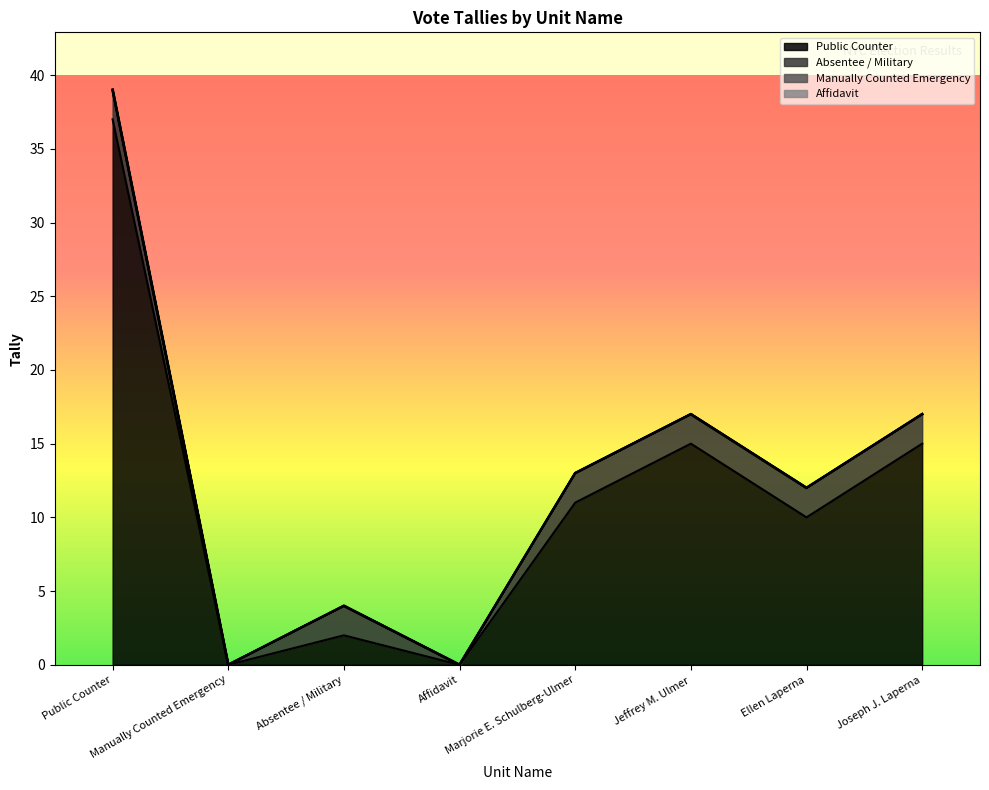

At Joseph J. Laperna, list the series in order from smallest to largest.

Manually Counted Emergency, Affidavit, Absentee / Military, Public Counter